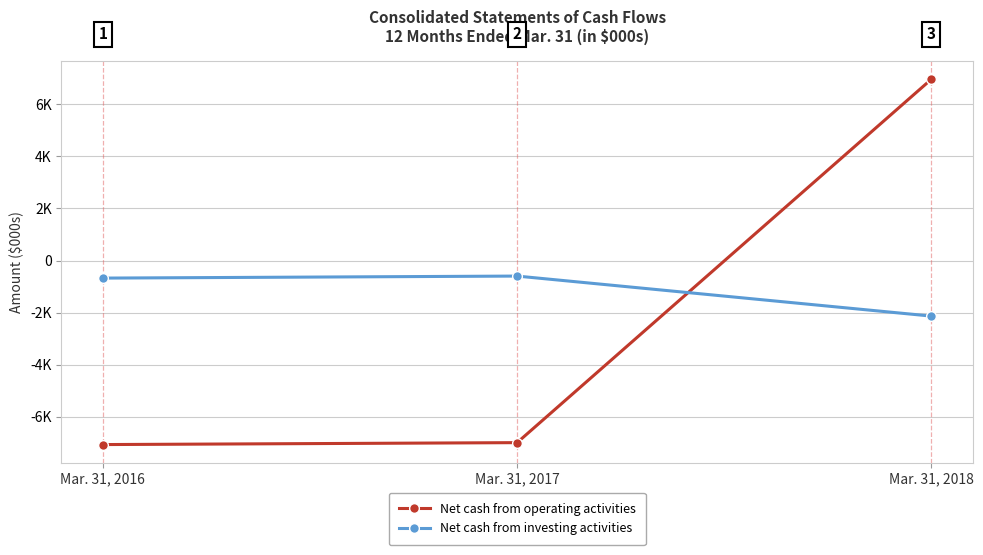

Is it true that Net cash from operating activities equals -6995 at Mar. 31, 2017?

True